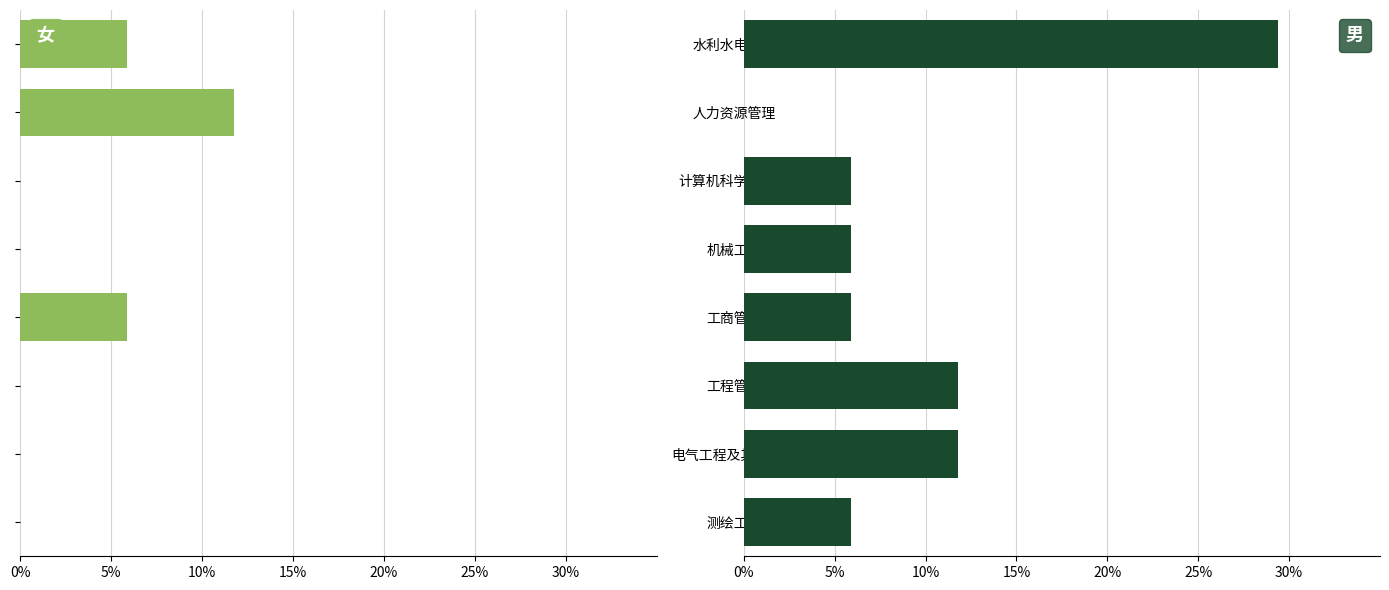

What is the sum of the 男 values at 电气工程及其自动化 and 工程管理?

23.5